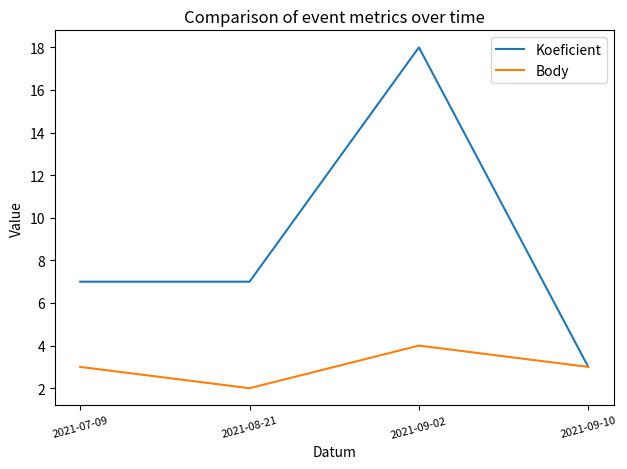

True or false: Koeficient has more than 2 interior local peaks.

False